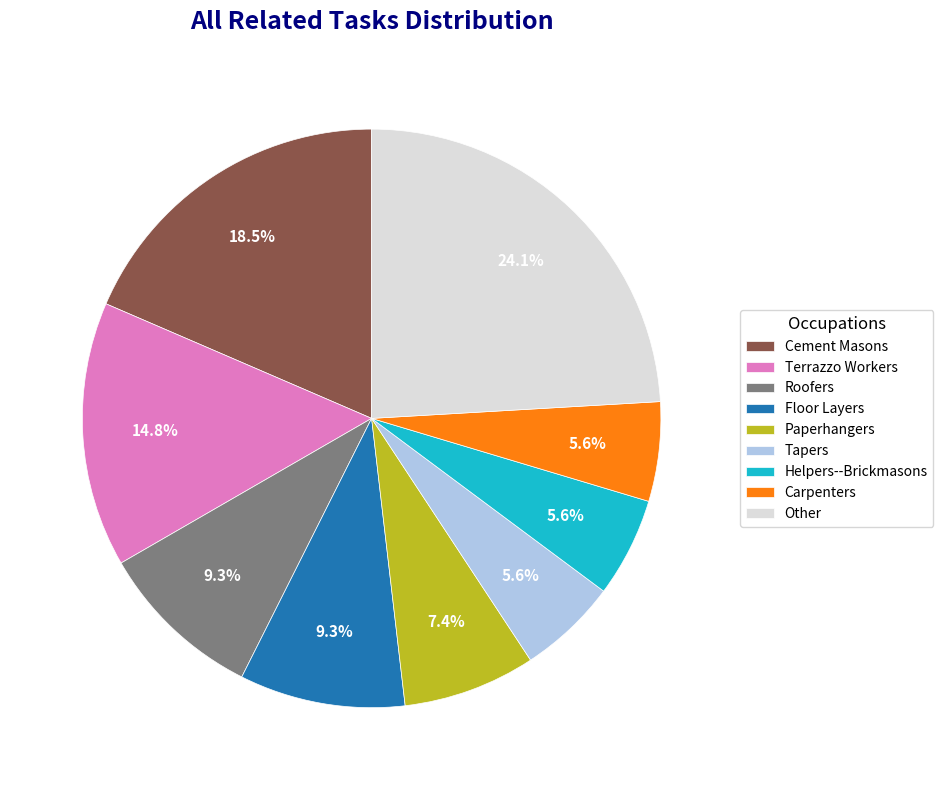

What percentage is the Paperhangers slice, to the nearest percent?

7%